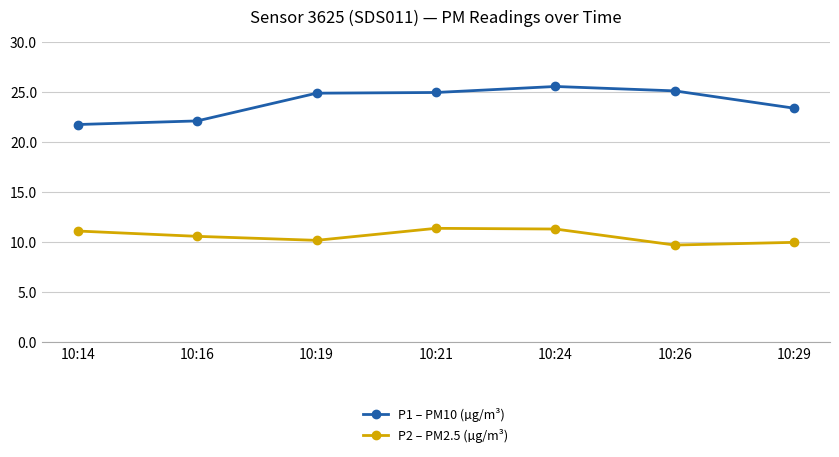

What is the value of the P2 – PM2.5 (µg/m³) point at the 6th from the left?

9.7